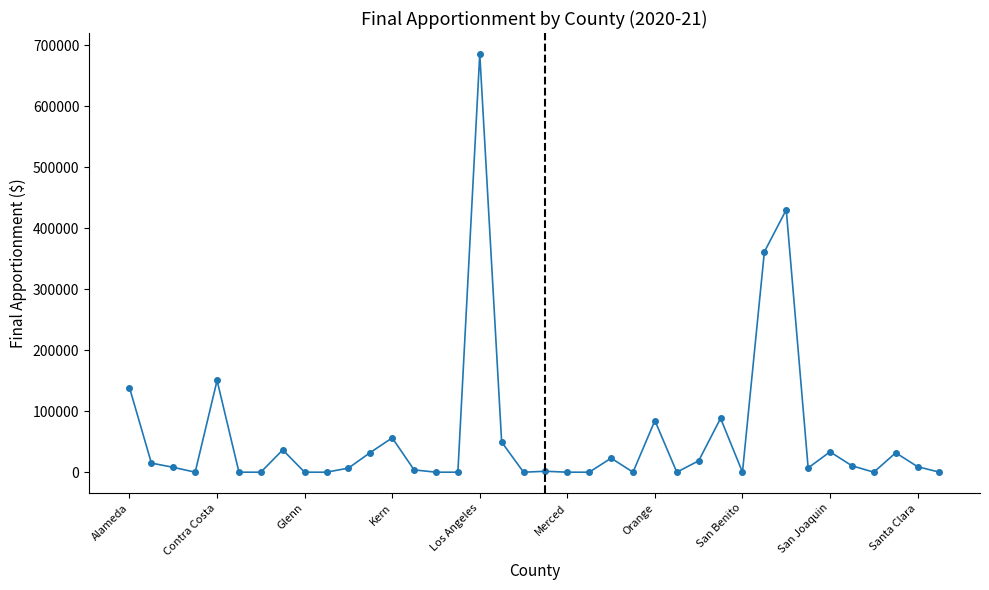

True or false: the data has more than 1 interior local peaks.

True